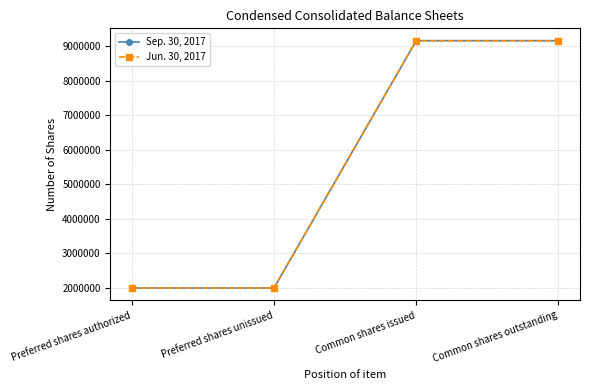

Is this an area chart (filled region under the line)?

No